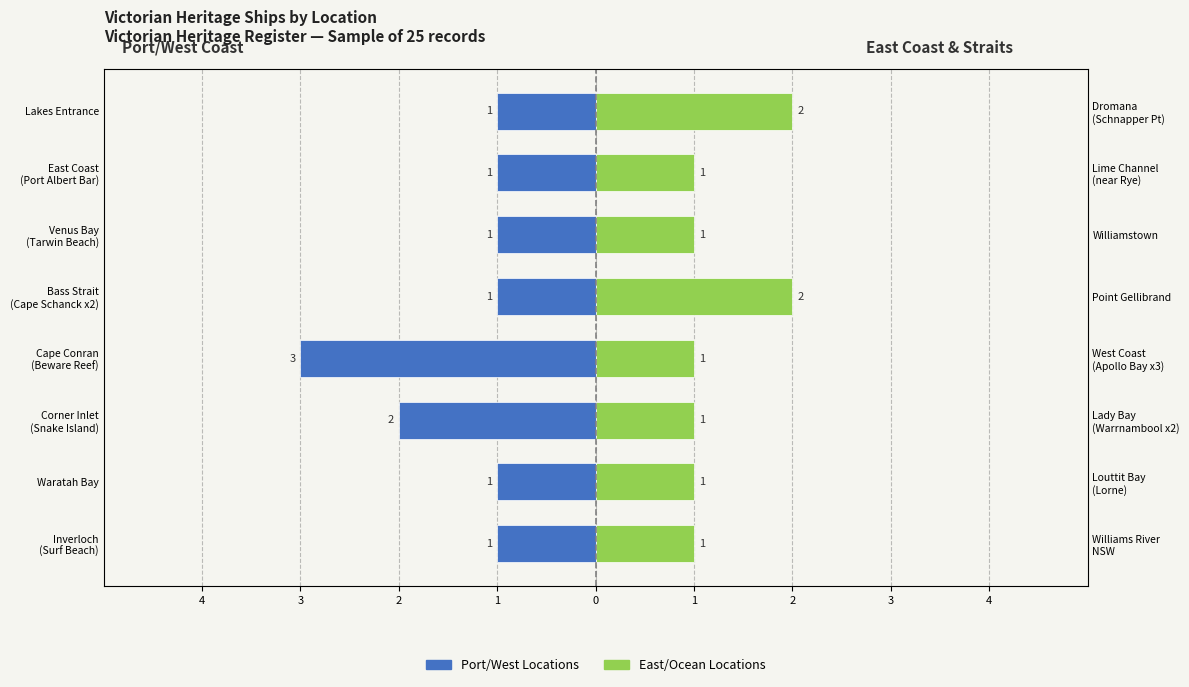

Reading left to right, what are all the values shown in this chart?

Port/West Locations: -1	-1	-2	-3	-1	-1	-1	-1
East/Ocean Locations: 1	1	1	1	2	1	1	2